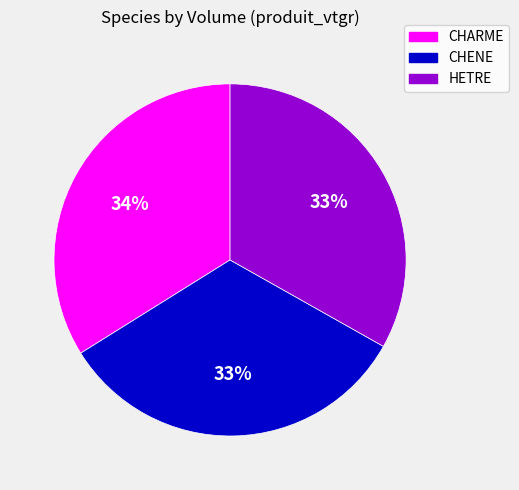

Is the sum of CHARME and HETRE greater than half?

Yes